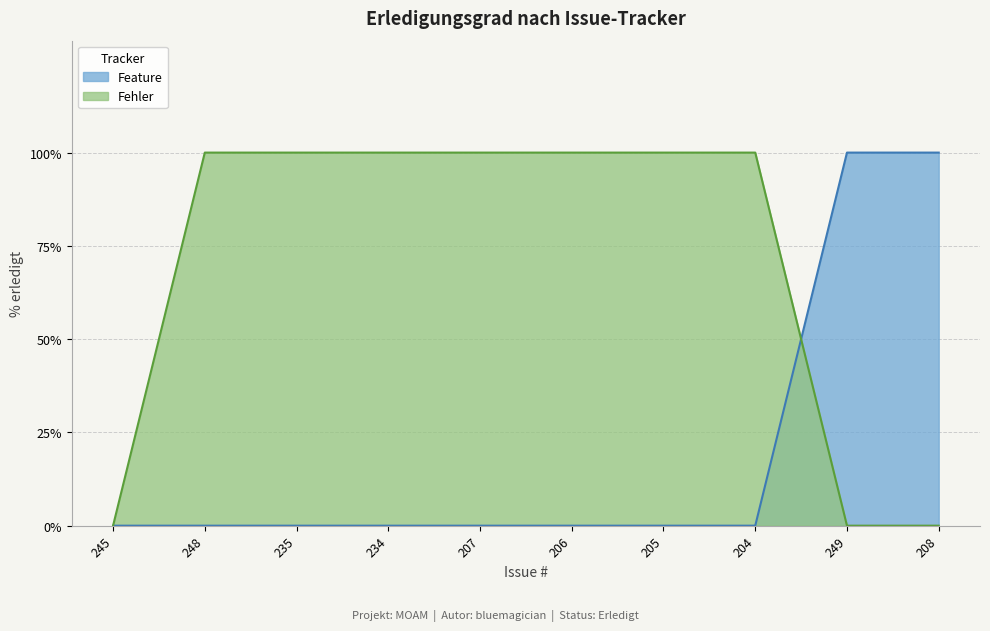

Is it true that the value at 205 is 100?

True